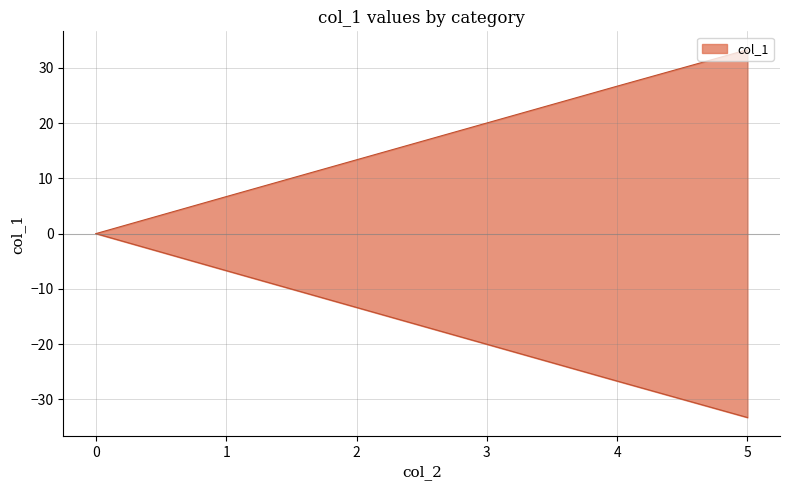

At which category does the data reach its first local valley?

4